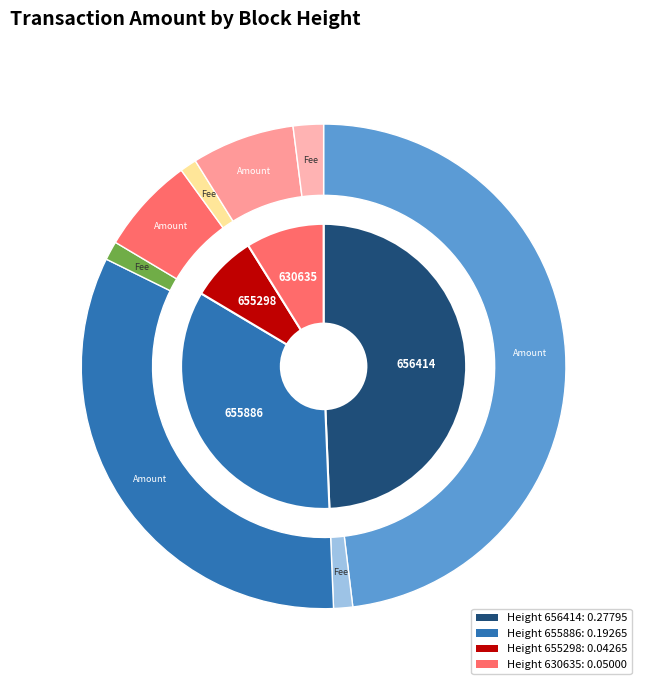

What is the change in value from 656414 to 655298?

-0.2